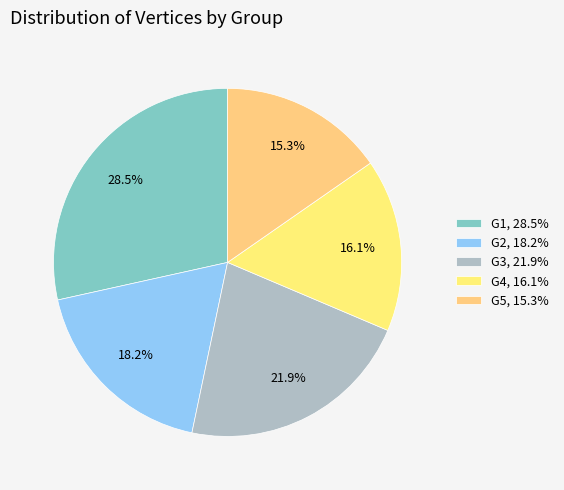

To the nearest percent, what is the average slice percentage?

20%